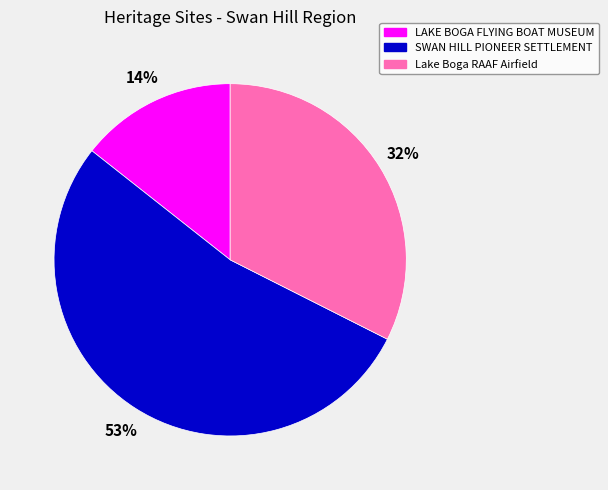

How many segments does this pie chart have?

3